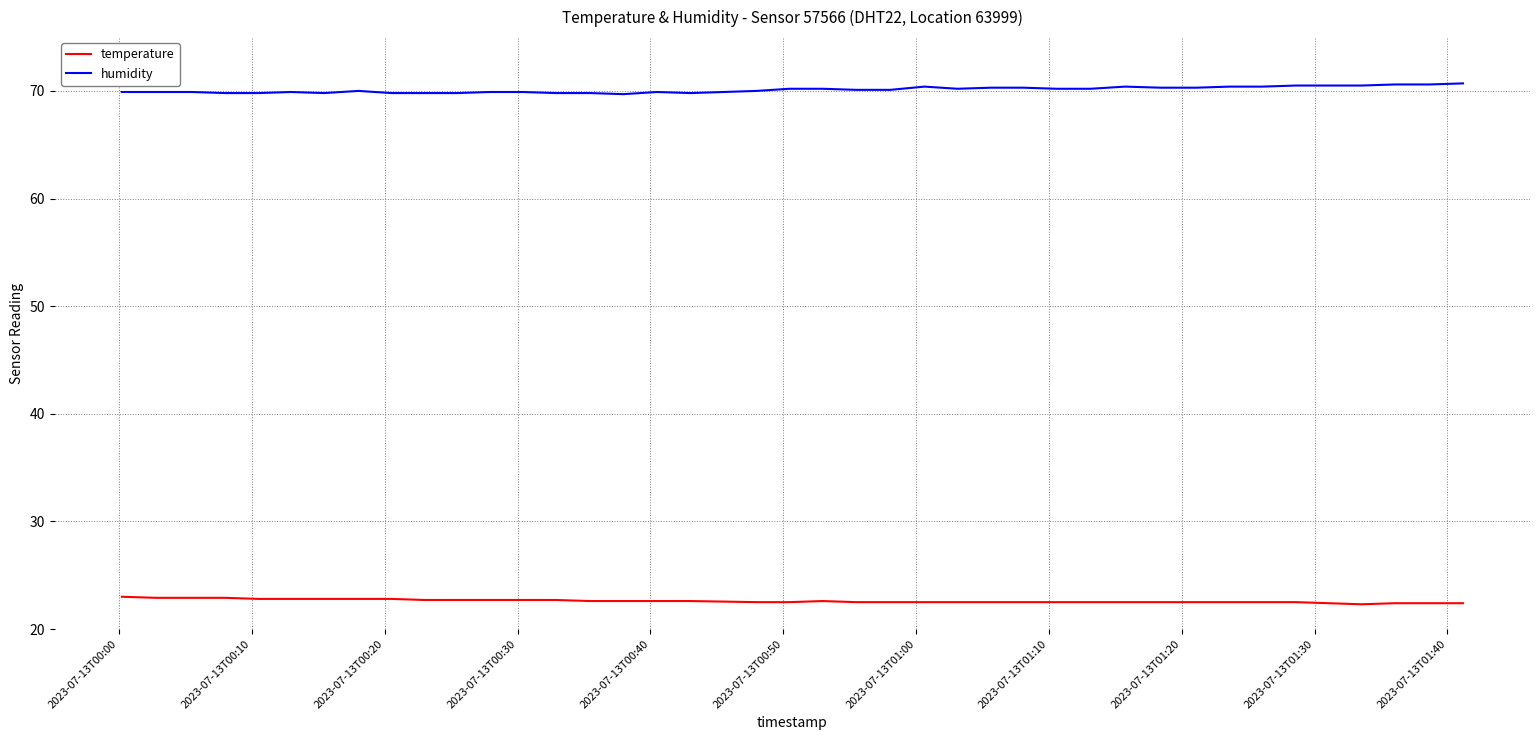

What is the minimum value shown in the chart?

22.3